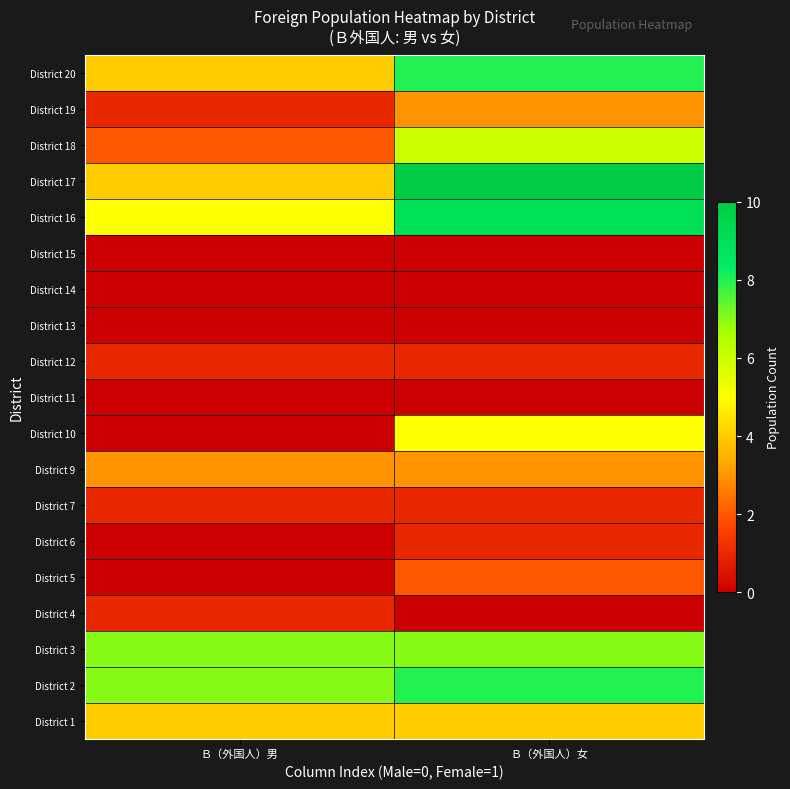

Which series has the largest total across all categories?

District 2